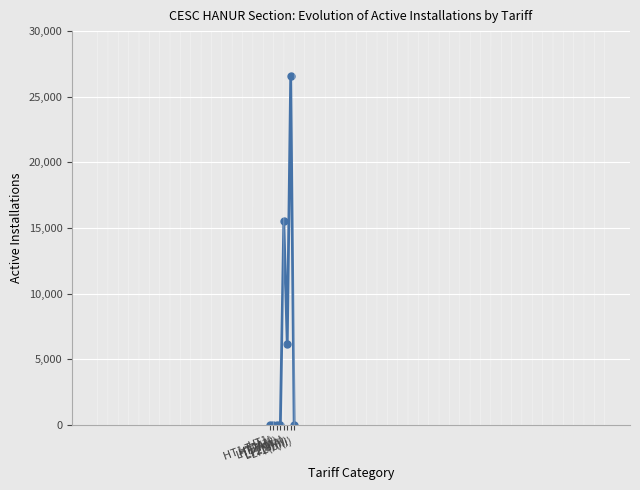

Count the number of categories in the chart.

8